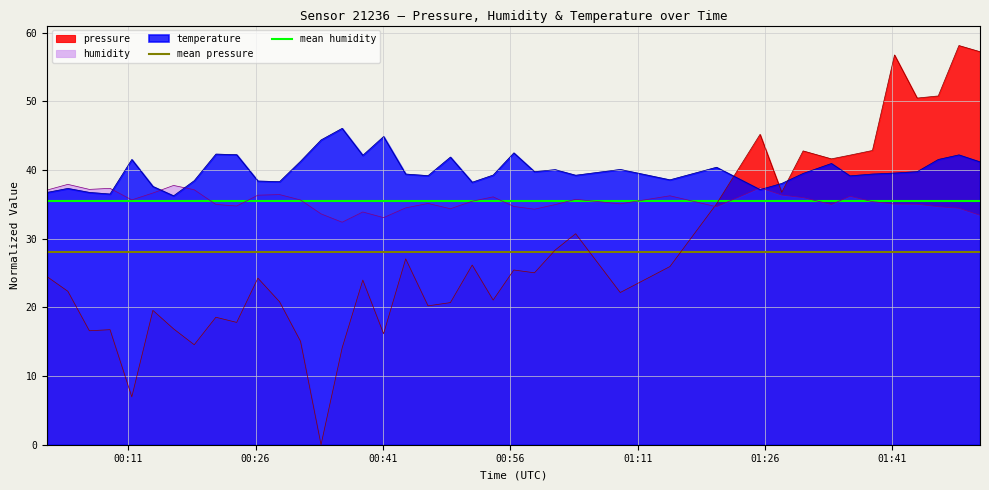

What is the sum of all mean pressure values?

56.1